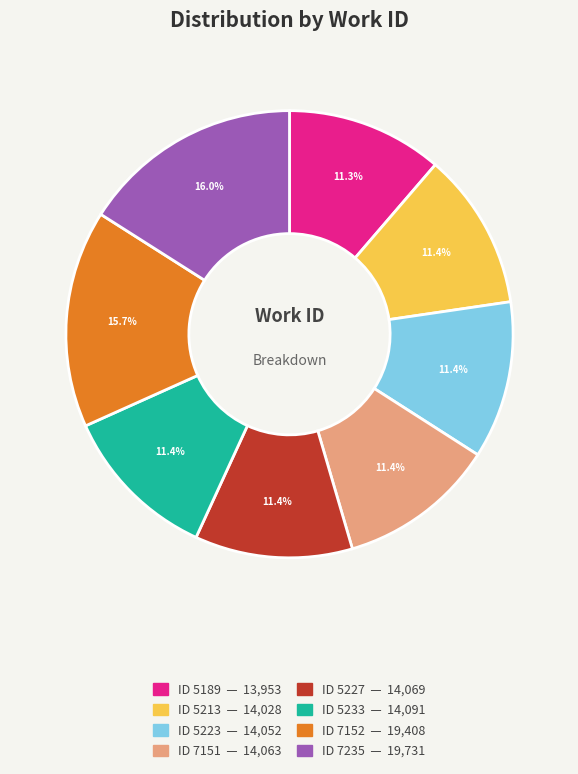

Does any single category account for the majority?

No